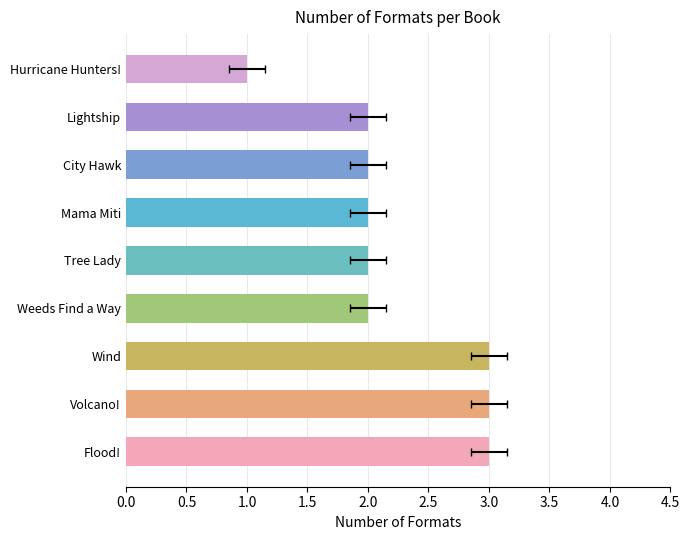

What is the sum of the values at Tree Lady and City Hawk?

4